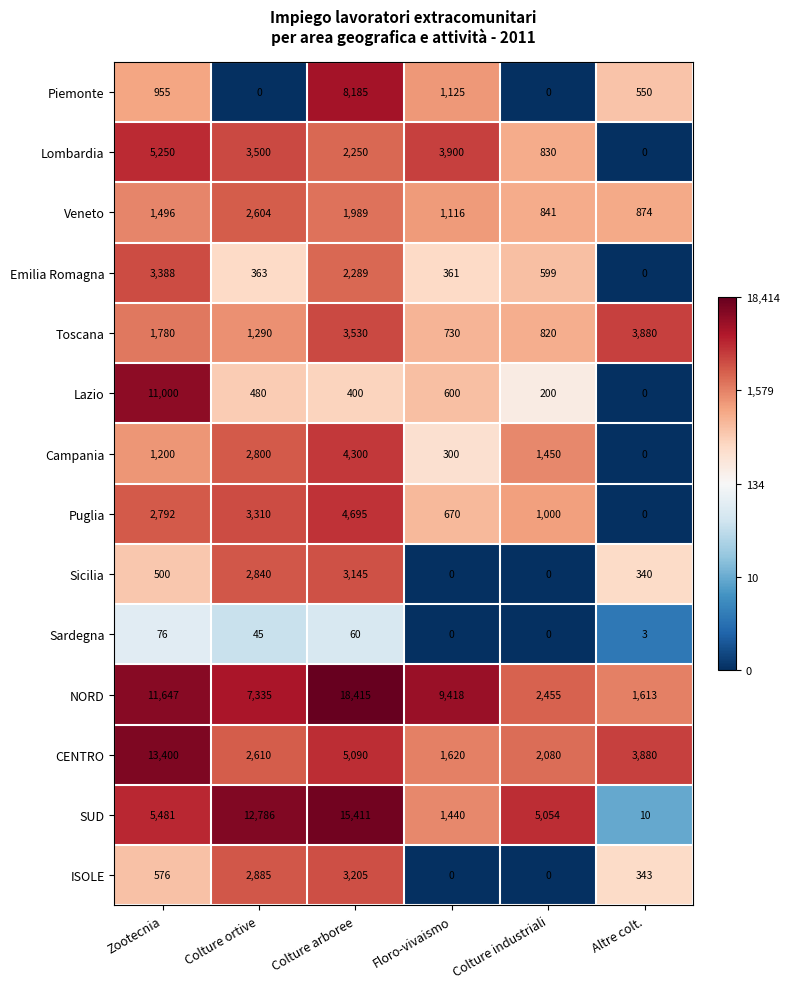

What is the sum of all Sardegna values?

184